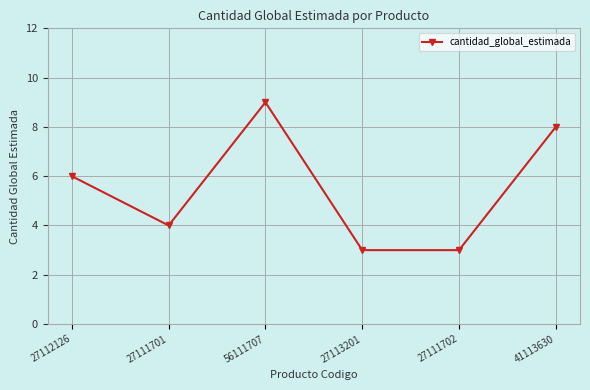

How many interior local peaks (higher than both neighbors) does the data have?

1